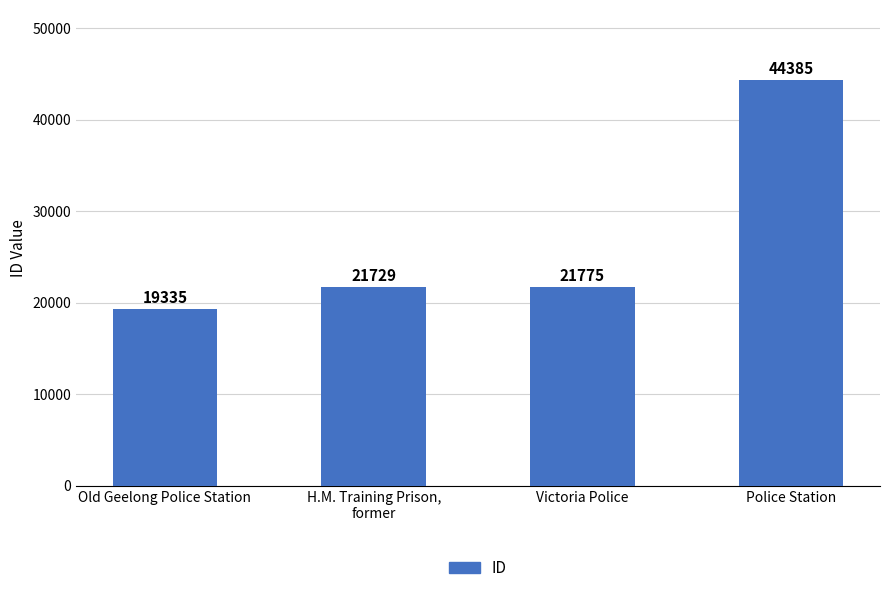

Which label corresponds to the smallest value in the chart?

Old Geelong Police Station